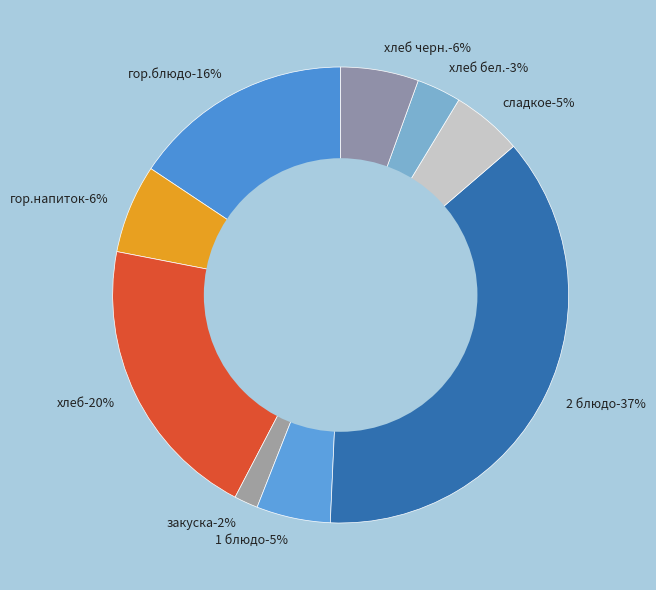

How many slices are in this pie chart?

9